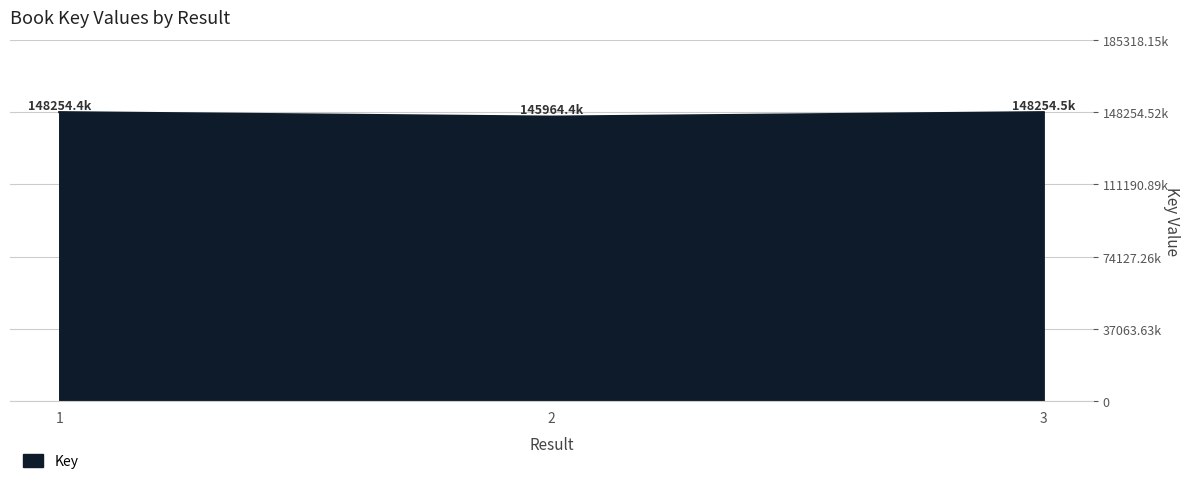

List the labels in order of value, smallest first.

2, 1, 3